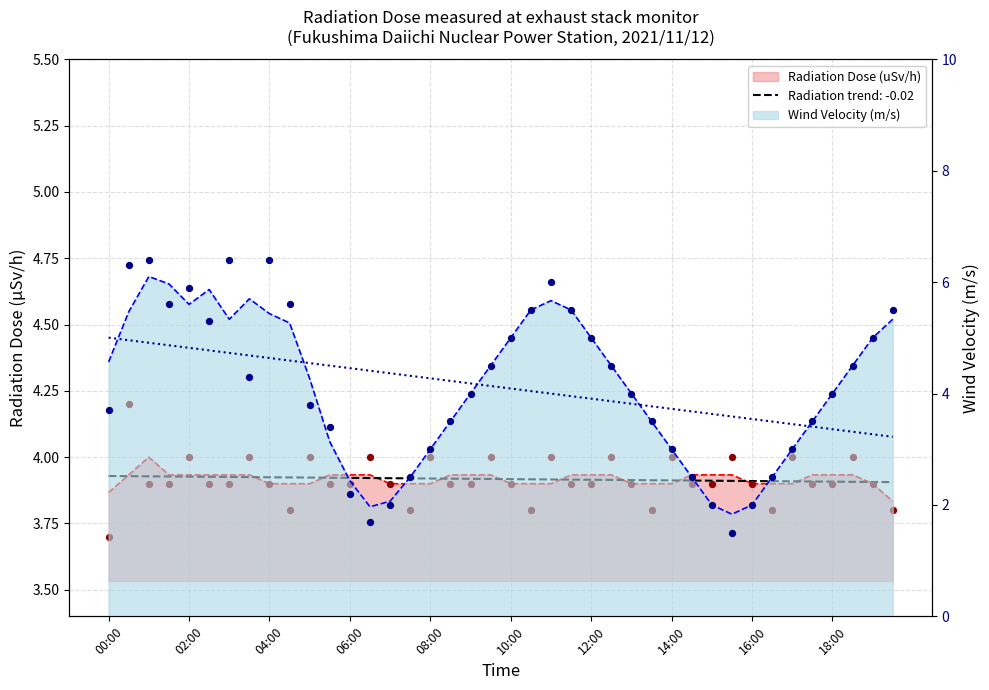

Which series has the largest total across all categories?

Wind Velocity (m/s)